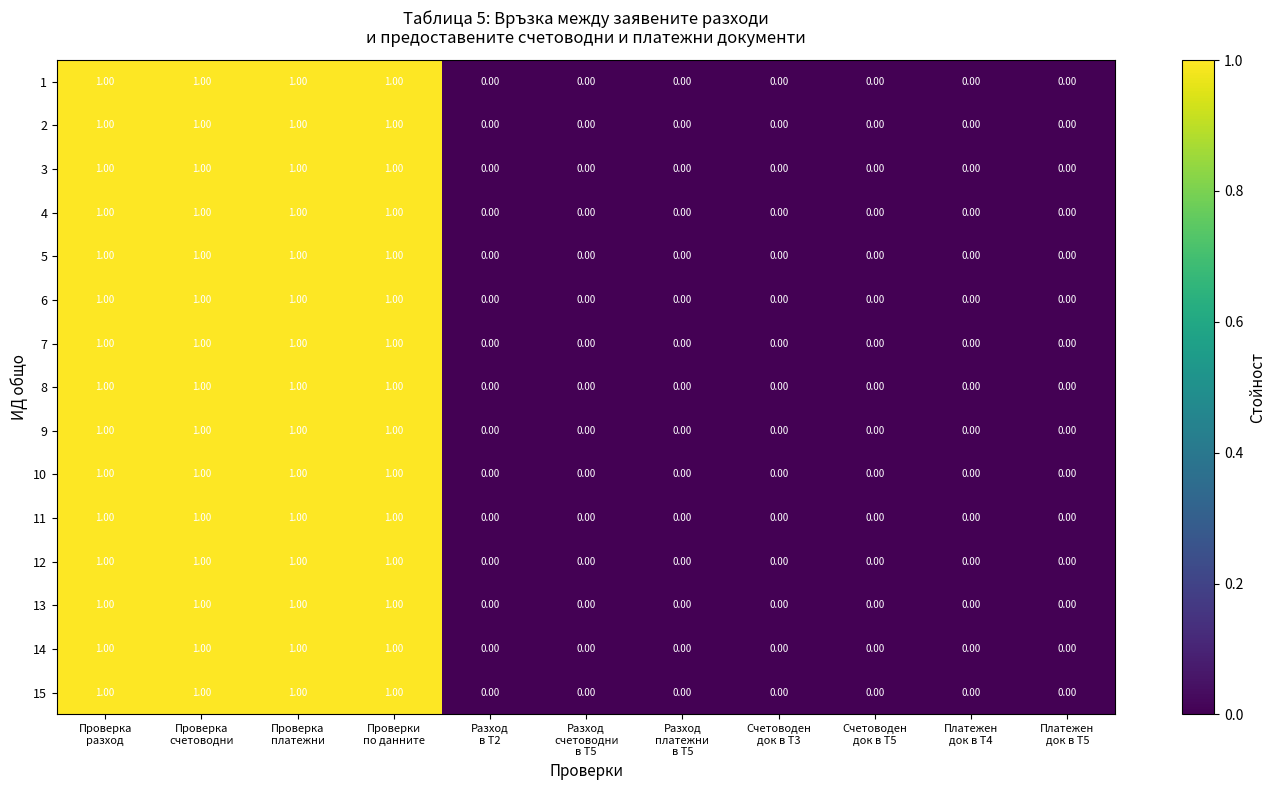

What is the sum of all 5 values?

4